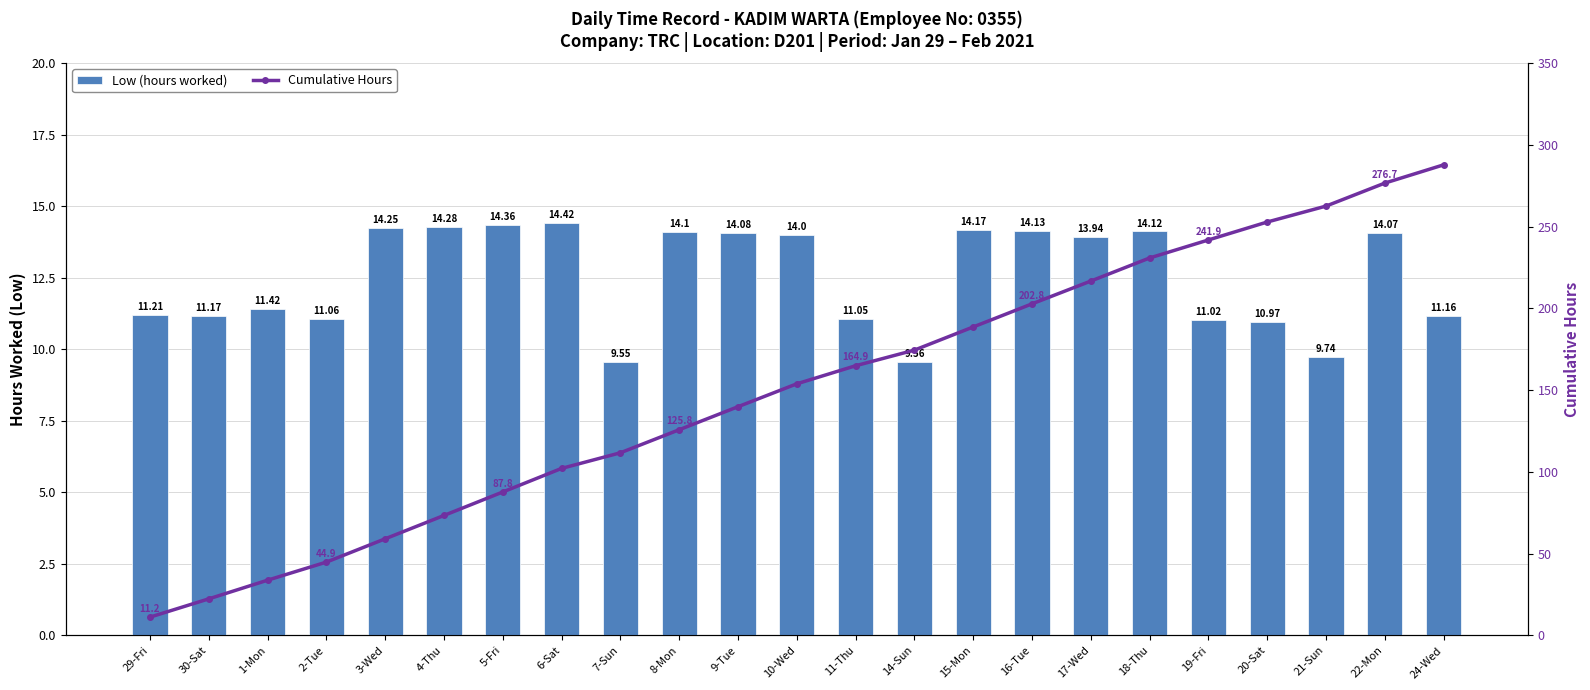

Which series has the widest spread of values?

Cumulative Hours